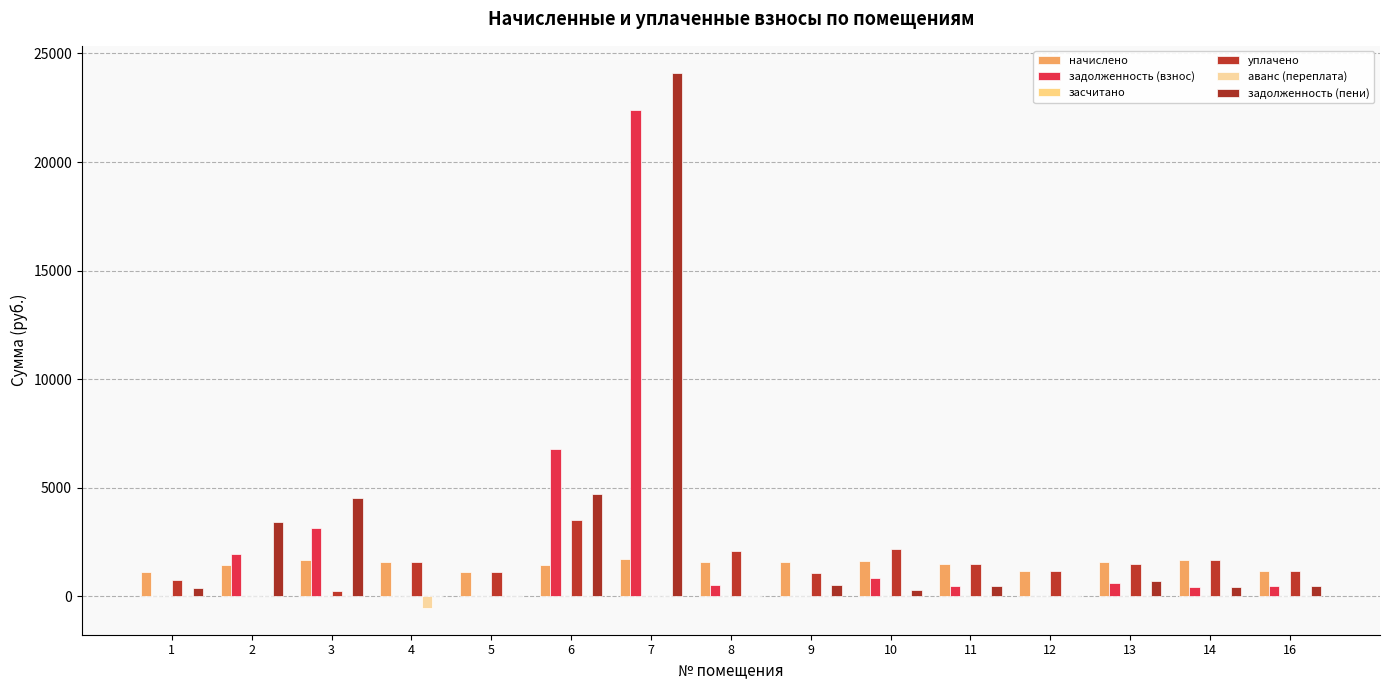

Where does the задолженность (взнос) series first go above 498?

2